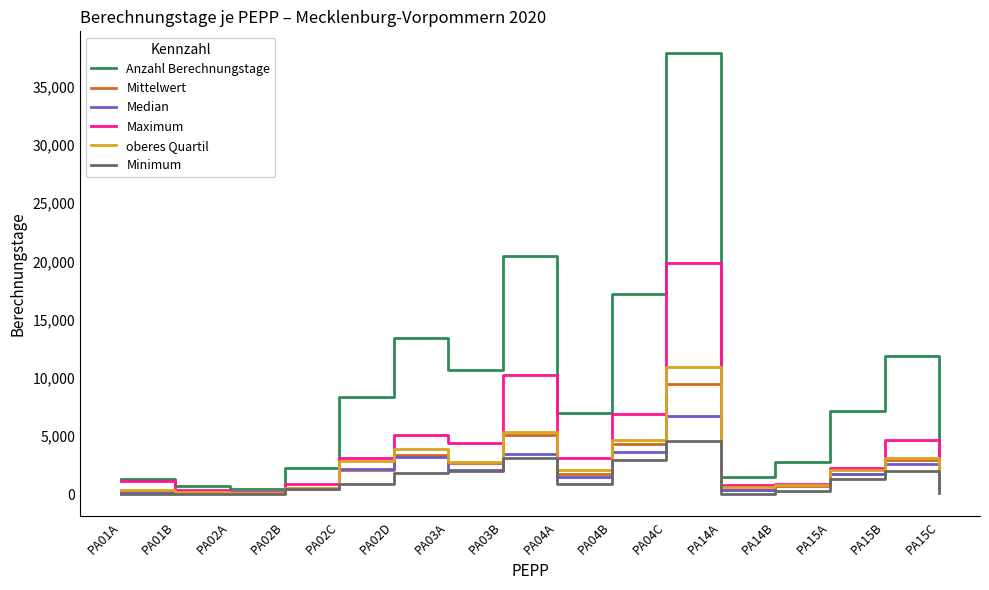

What is the greatest value displayed?

37853.0